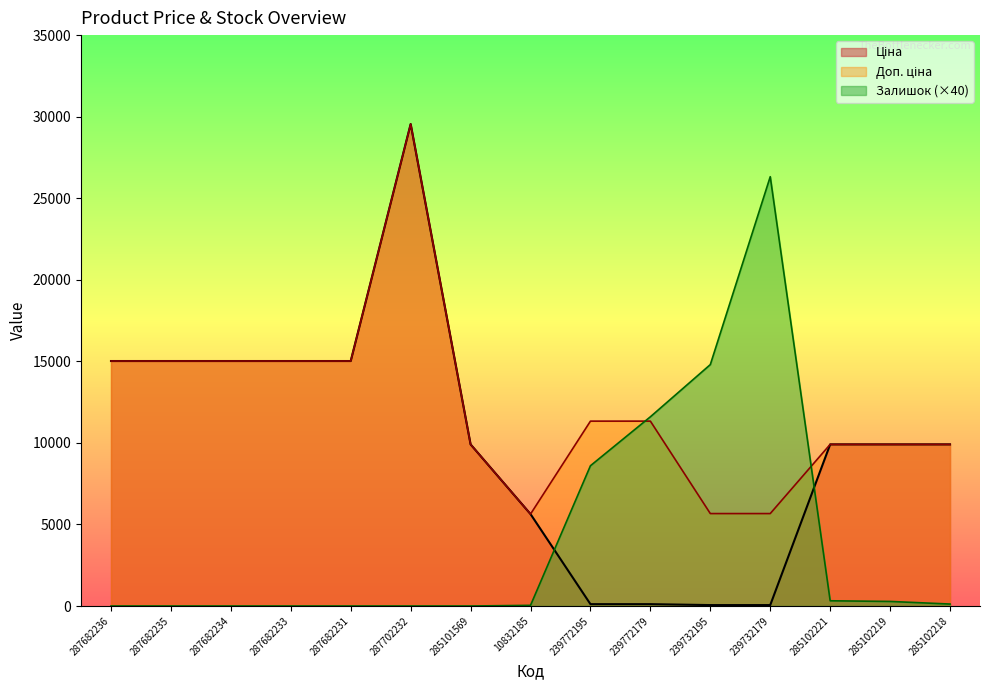

How many values in the Доп. ціна series exceed 11334?

6